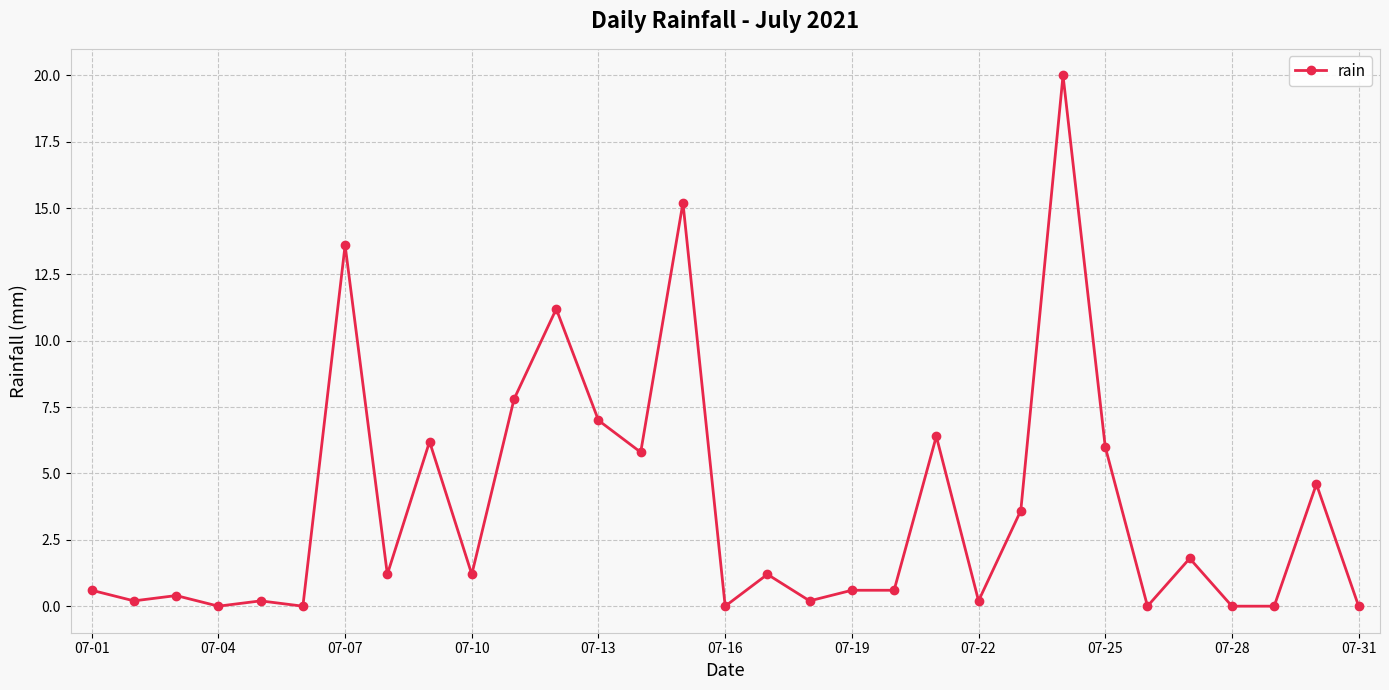

What is the average value?

3.7